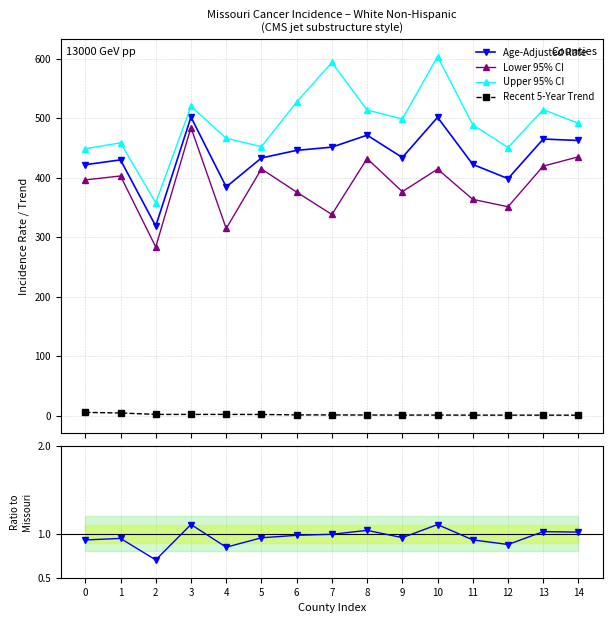

Which series has the largest total across all categories?

Upper 95% CI